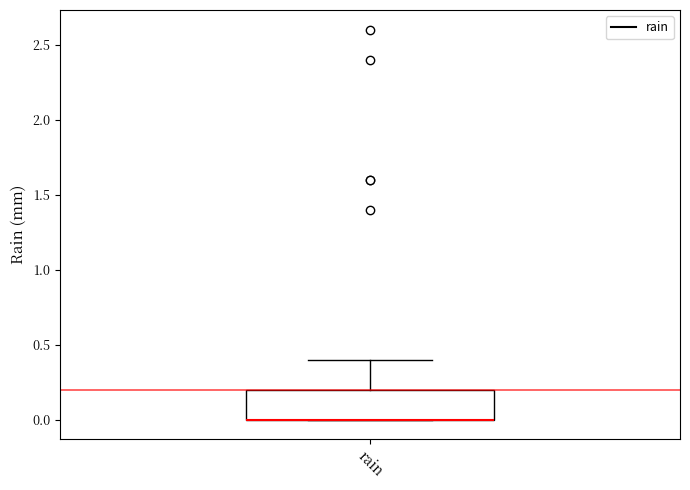

Read this box plot against the y-axis: the position of the median line, the range covered by the box, and the ends of both whiskers. The values are not printed on the chart, so give them approximately, as read against the axis.

median 0.0 (drawn on the box's lower edge), box 0.0 to 0.2, whiskers 0.0 to 0.4